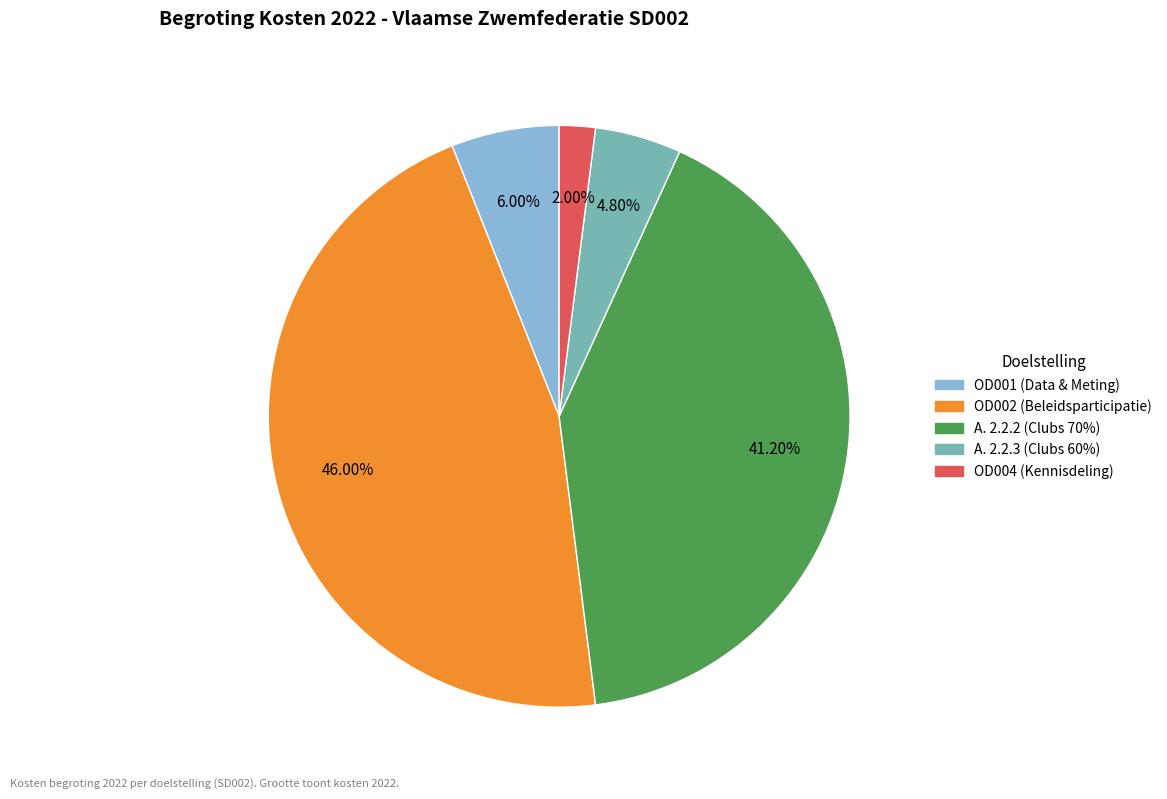

Do A. 2.2.2 and OD001 together represent more than half of the pie?

No